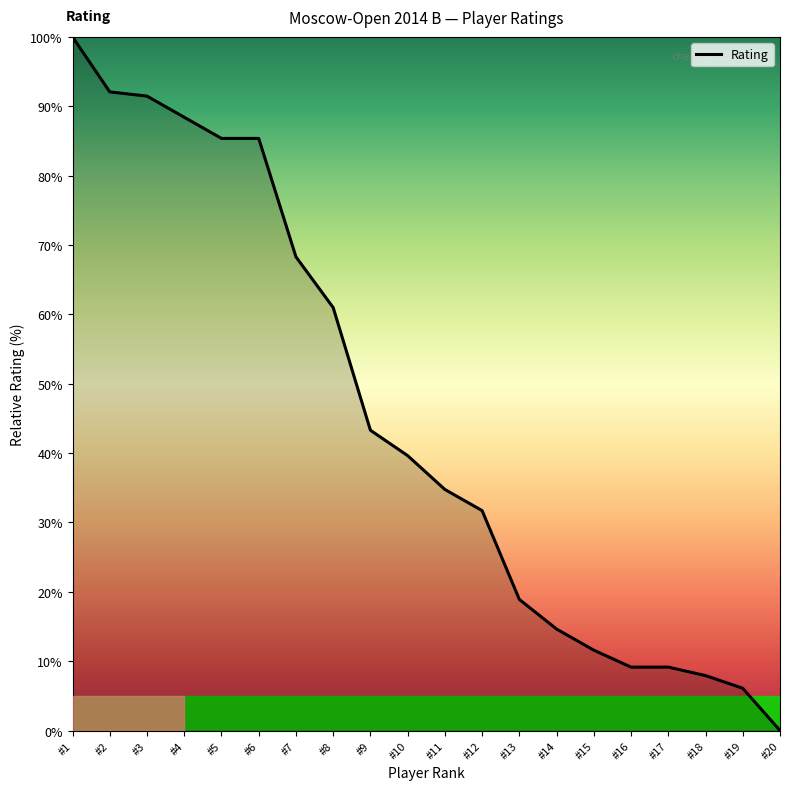

What is the greatest value displayed?

100.0